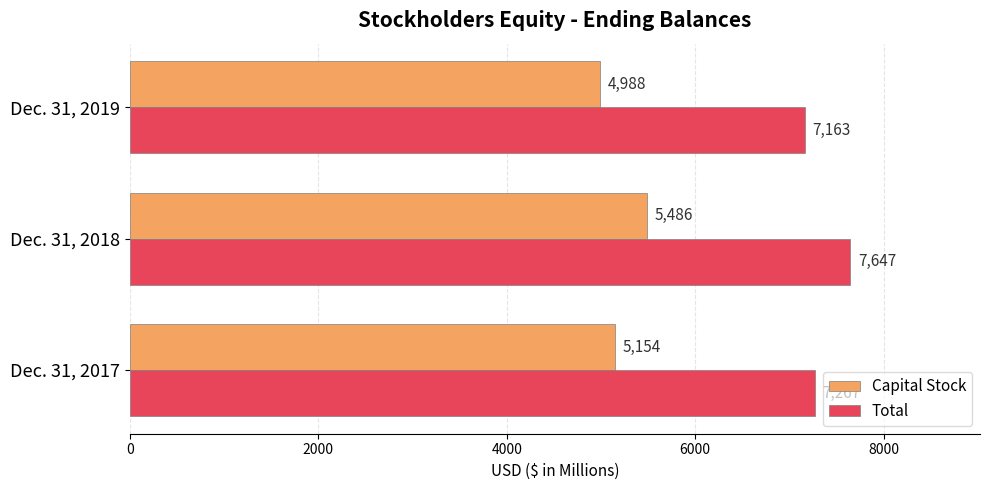

Which series has the largest total across all categories?

Total